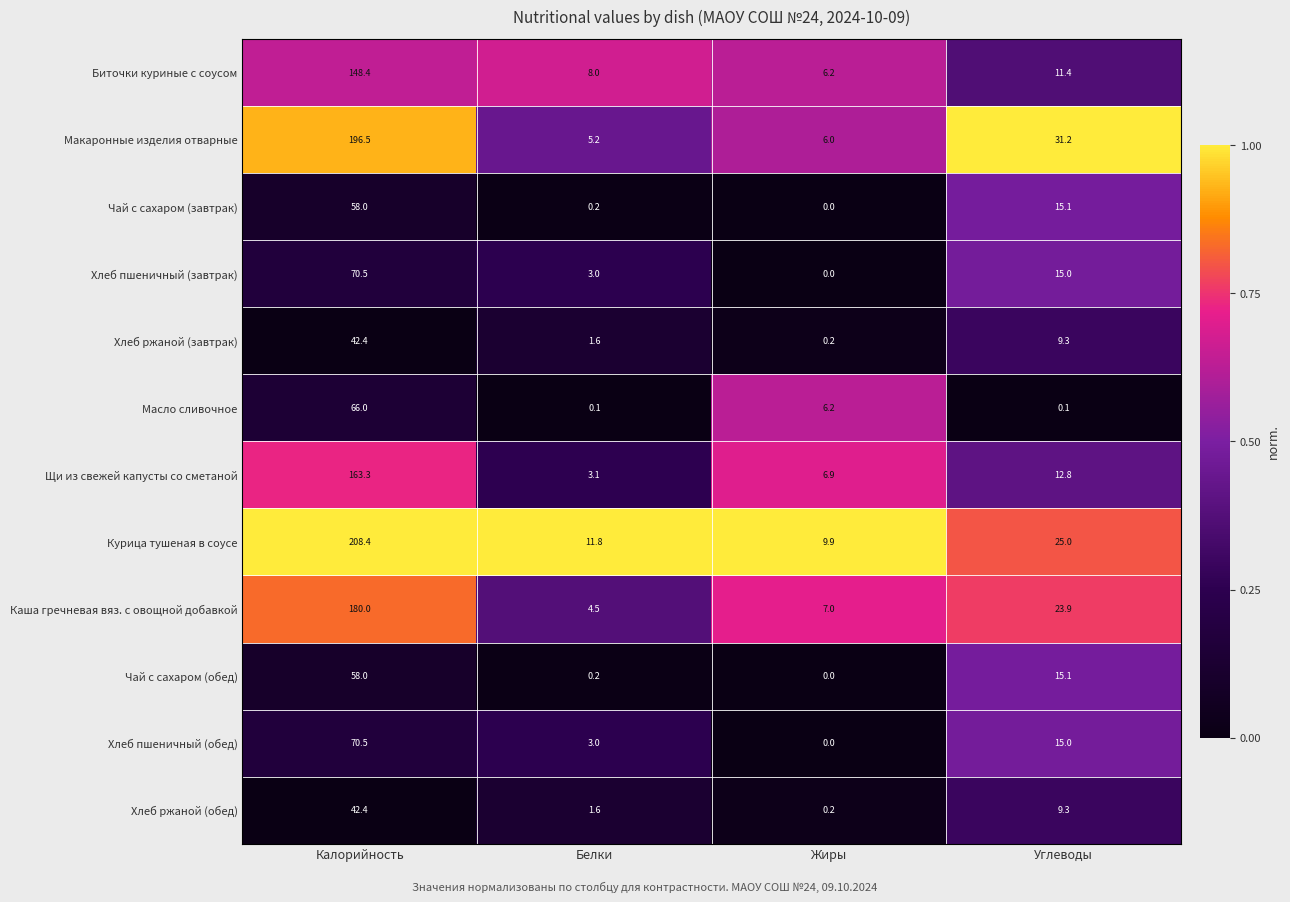

Is it true that Курица тушеная в соусе equals 114.7 at Калорийность?

False